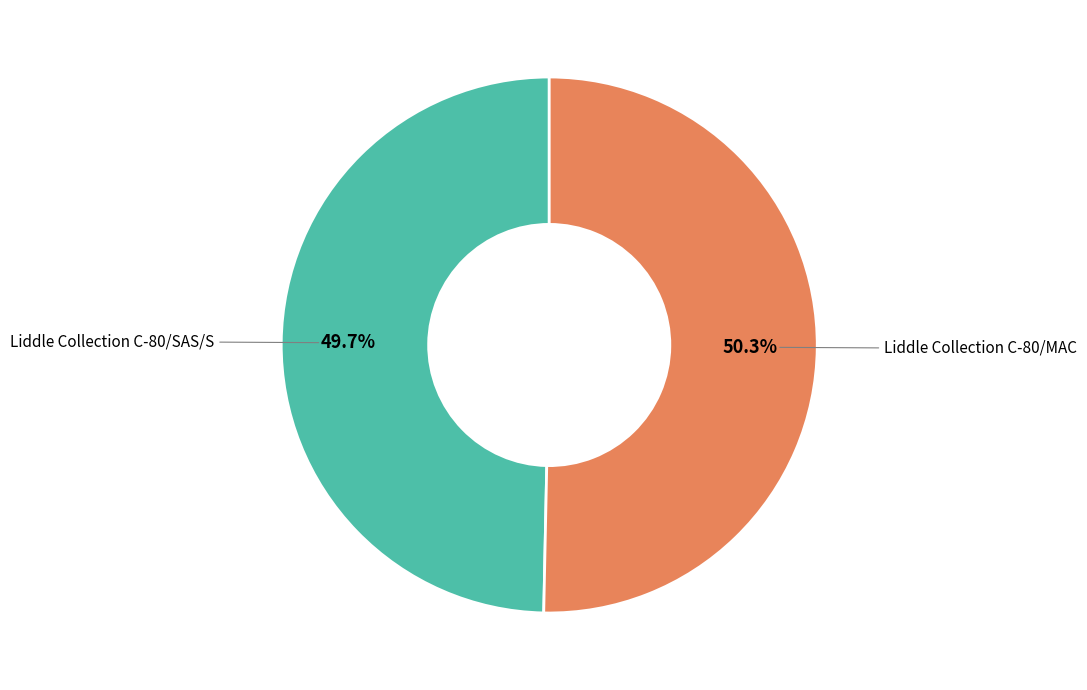

Is there any slice that represents more than half of the pie?

Yes